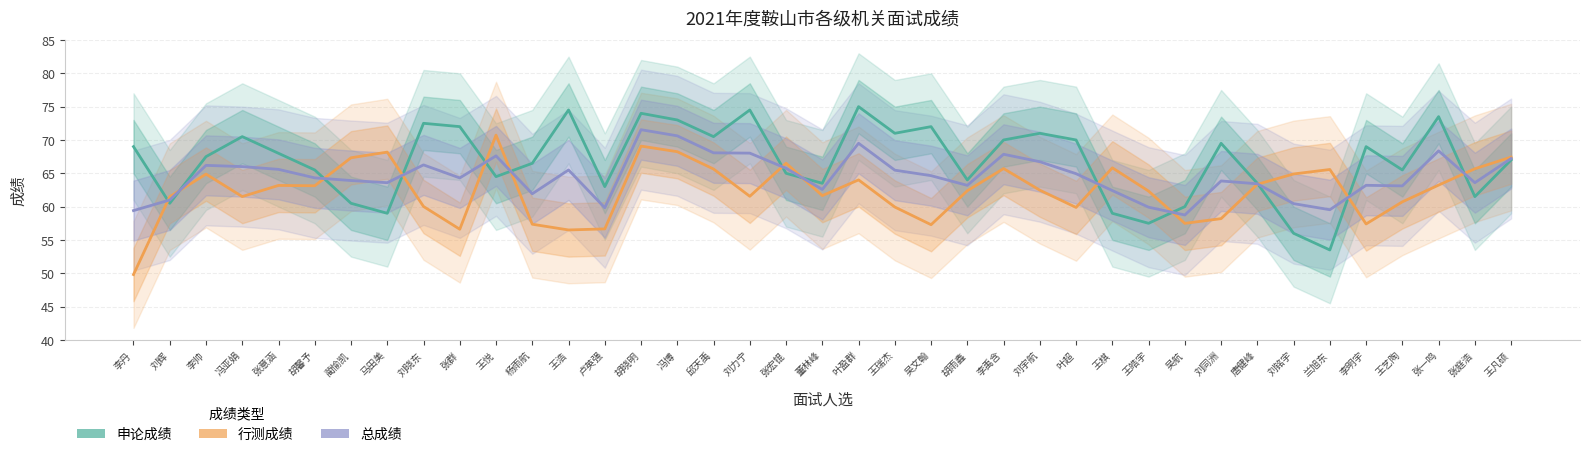

Reading left to right, extract all data points from this chart.

申论成绩: 69.0	60.5	67.5	70.5	68.0	65.5	60.5	59.0	72.5	72.0	64.5	66.5	74.5	63.0	74.0	73.0	70.5	74.5	65.0	63.5	75.0	71.0	72.0	64.0	70.0	71.0	70.0	59.0	57.5	60.0	69.5	63.5	56.0	53.5	69.0	65.5	73.5	61.5	67.0
行测成绩: 49.8	61.5	64.9	61.5	63.2	63.1	67.3	68.2	60.0	56.6	70.7	57.4	56.5	56.7	69.1	68.2	65.6	61.5	66.5	61.6	64.0	59.9	57.3	62.4	65.7	62.5	59.9	65.8	62.3	57.5	58.2	63.4	64.9	65.6	57.4	60.7	63.2	65.7	67.4
总成绩: 59.4	61.0	66.2	66.0	65.6	64.3	63.9	63.6	66.3	64.3	67.6	61.9	65.5	59.8	71.5	70.6	68.1	68.0	65.8	62.6	69.5	65.5	64.6	63.2	67.9	66.7	64.9	62.4	59.9	58.7	63.9	63.4	60.5	59.5	63.2	63.1	68.4	63.6	67.2